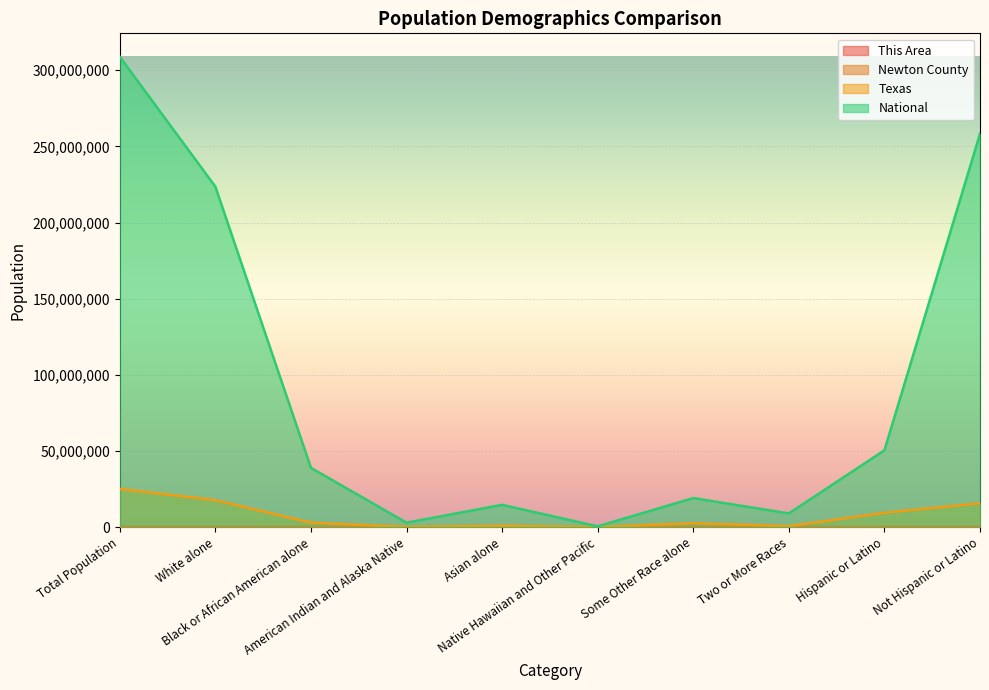

Which category has the highest value across all series?

Total Population